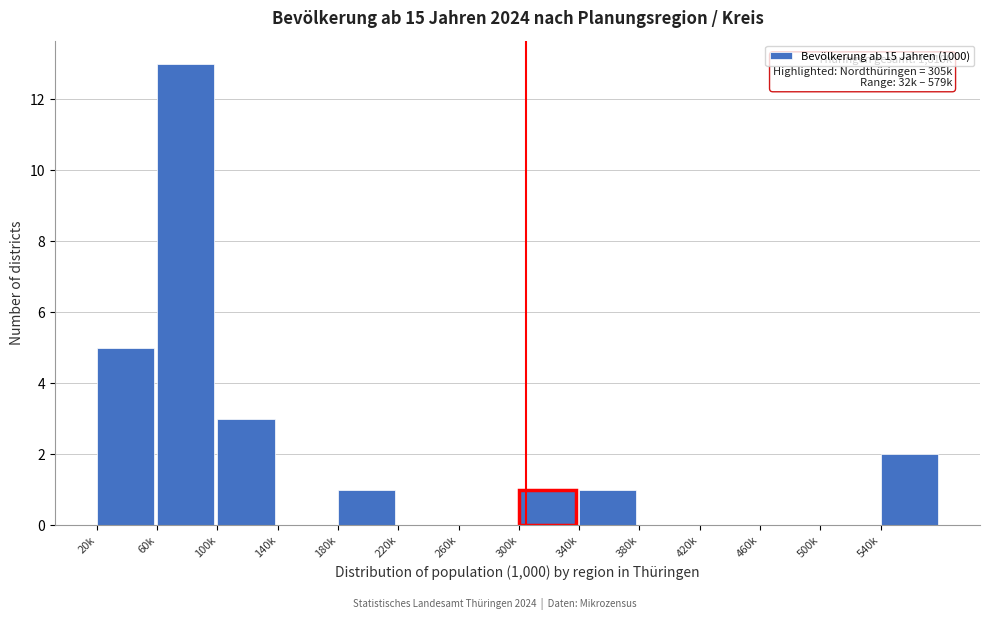

Reading right to left, transcribe all the data shown in this chart.

540k=2	500k=0	460k=0	420k=0	380k=0	340k=1	300k=1	260k=0	220k=0	180k=1	140k=0	100k=3	60k=13	20k=5